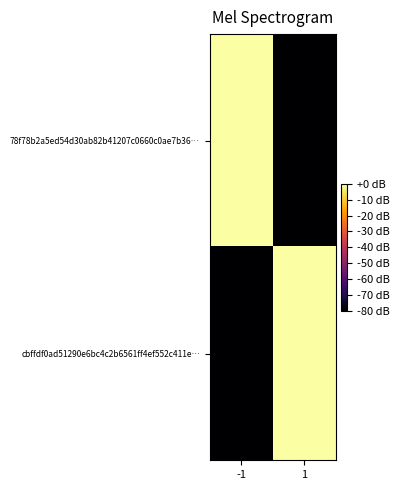

Rank the series by their maximum value, from lowest to highest.

cbffdf0ad51290e6bc4c2b6561ff4ef552c411e…, 78f78b2a5ed54d30ab82b41207c0660c0ae7b36…